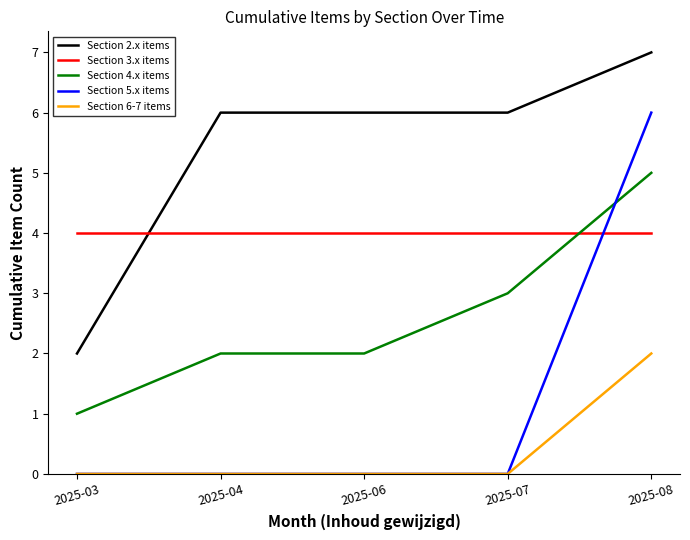

Reading right to left, extract all data points from this chart.

Section 2.x items: 2025-08=7	2025-07=6	2025-06=6	2025-04=6	2025-03=2
Section 3.x items: 2025-08=4	2025-07=4	2025-06=4	2025-04=4	2025-03=4
Section 4.x items: 2025-08=5	2025-07=3	2025-06=2	2025-04=2	2025-03=1
Section 5.x items: 2025-08=6	2025-07=0	2025-06=0	2025-04=0	2025-03=0
Section 6-7 items: 2025-08=2	2025-07=0	2025-06=0	2025-04=0	2025-03=0